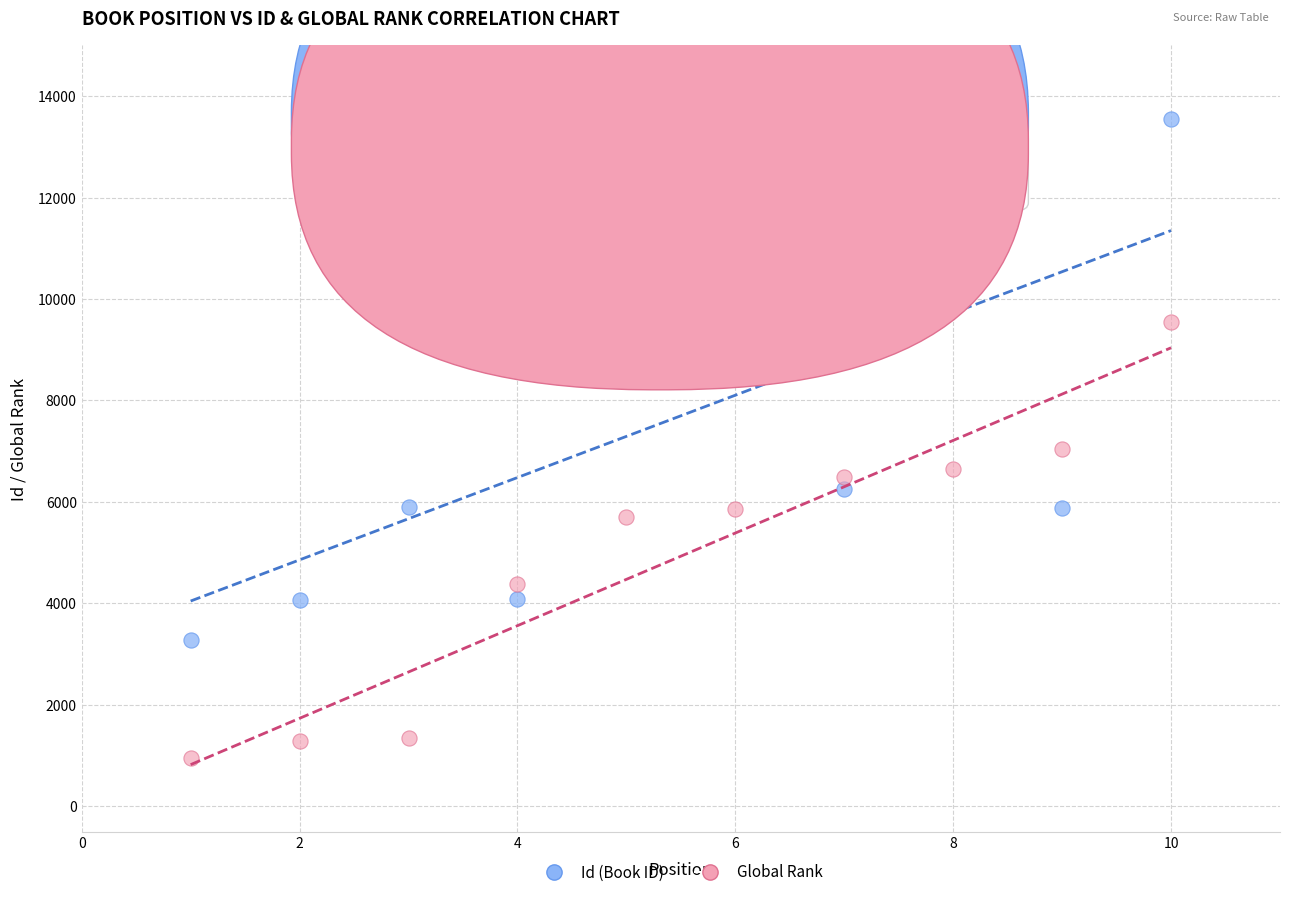

What are all the series names shown in the legend?

Id (Book ID), Global Rank